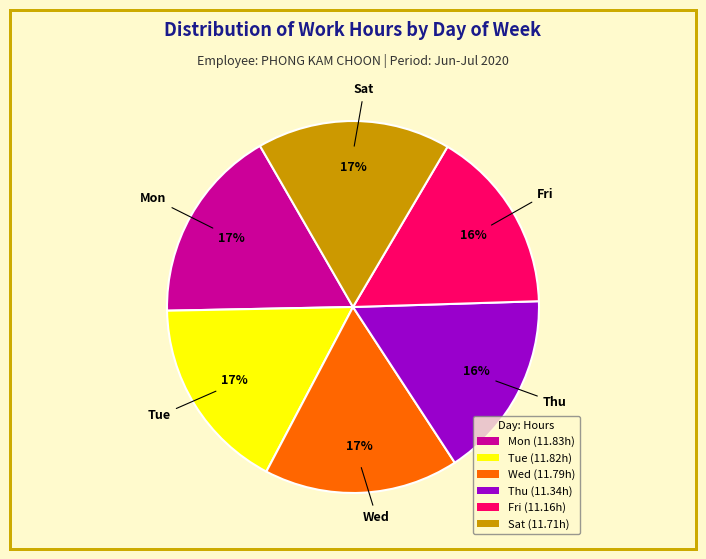

To the nearest percent, what is the combined percentage of Thu (11.34h) and Mon (11.83h)?

33%